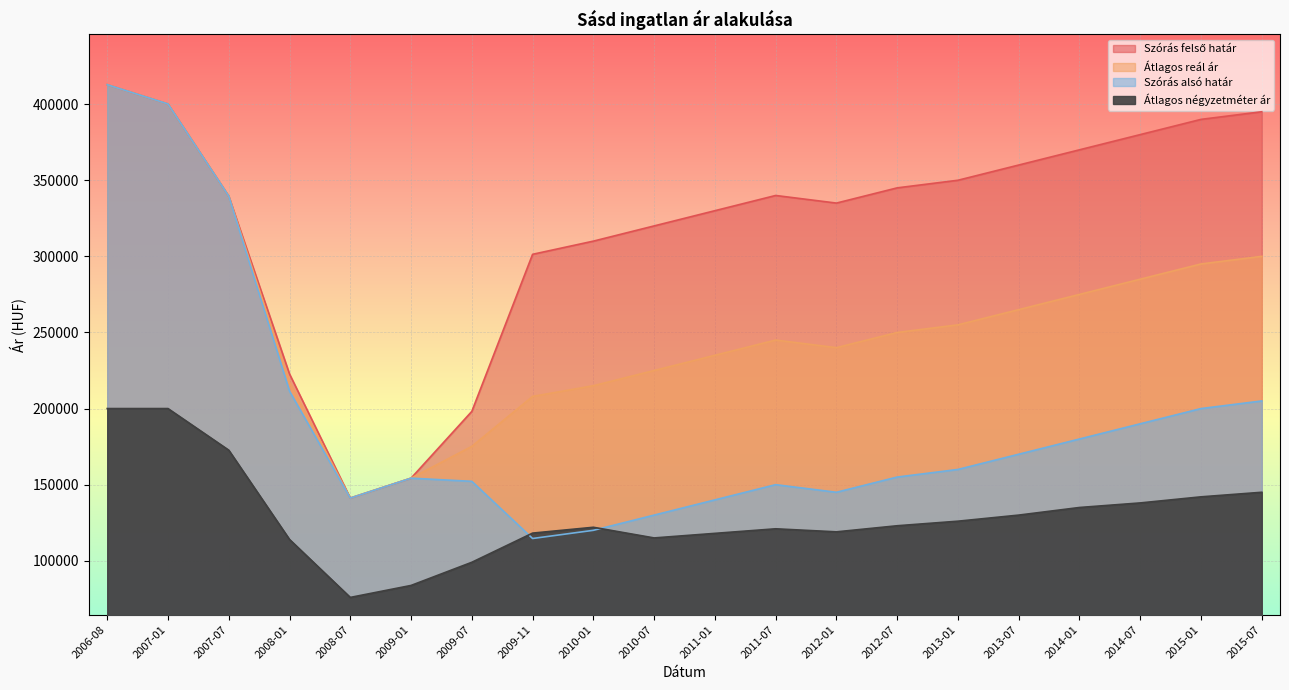

The Szórás alsó határ series shows 130000 at 2010-07. True or false?

True